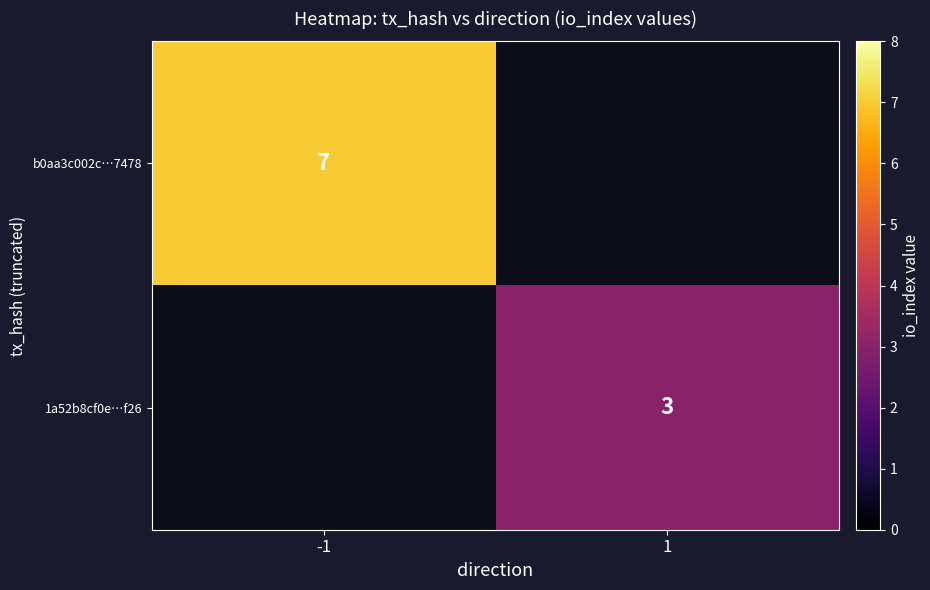

True or false: 1a52b8cf0e…f26 has a value of 5 at 1.

False